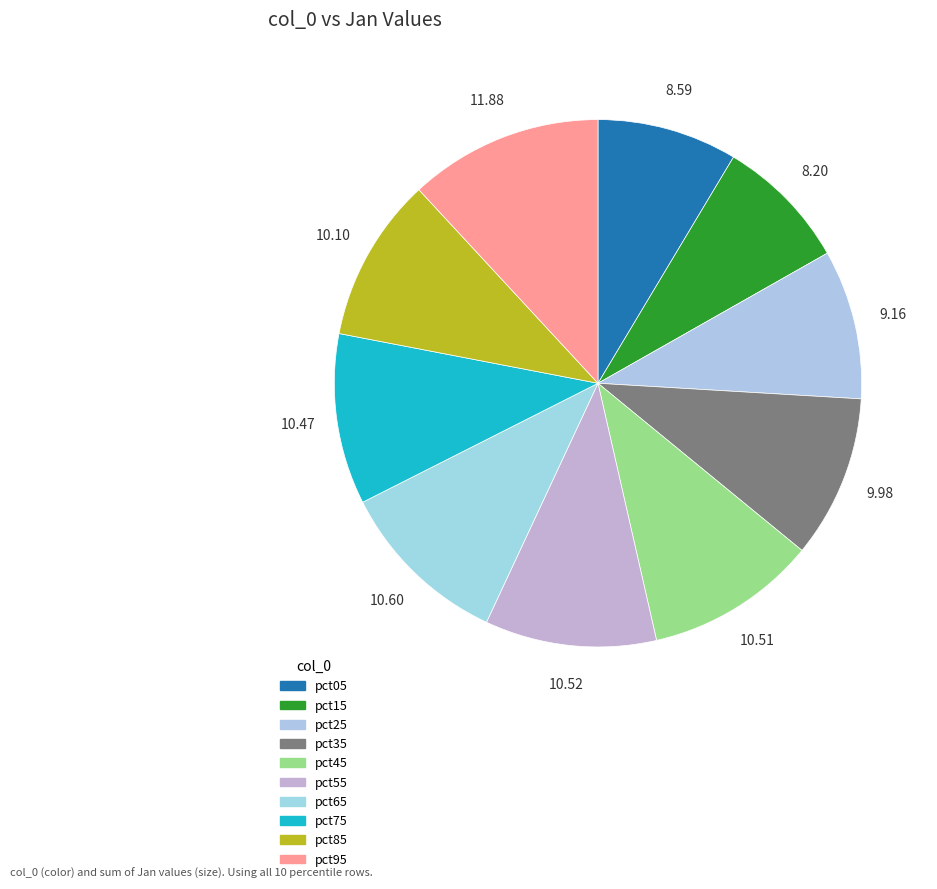

How many slices are in this pie chart?

10